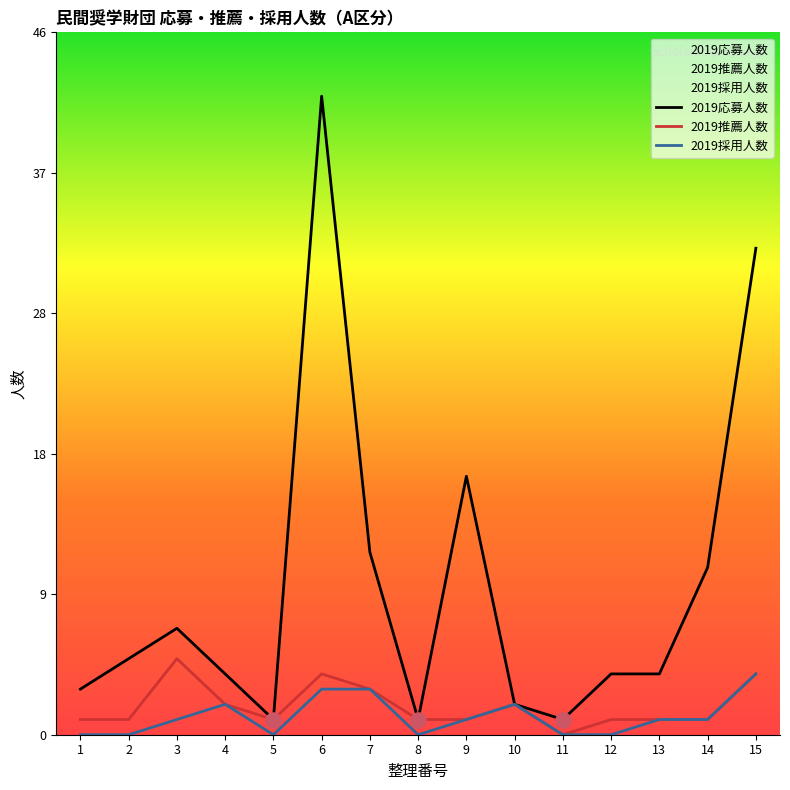

Which series contains the lowest Y value?

2019推薦人数